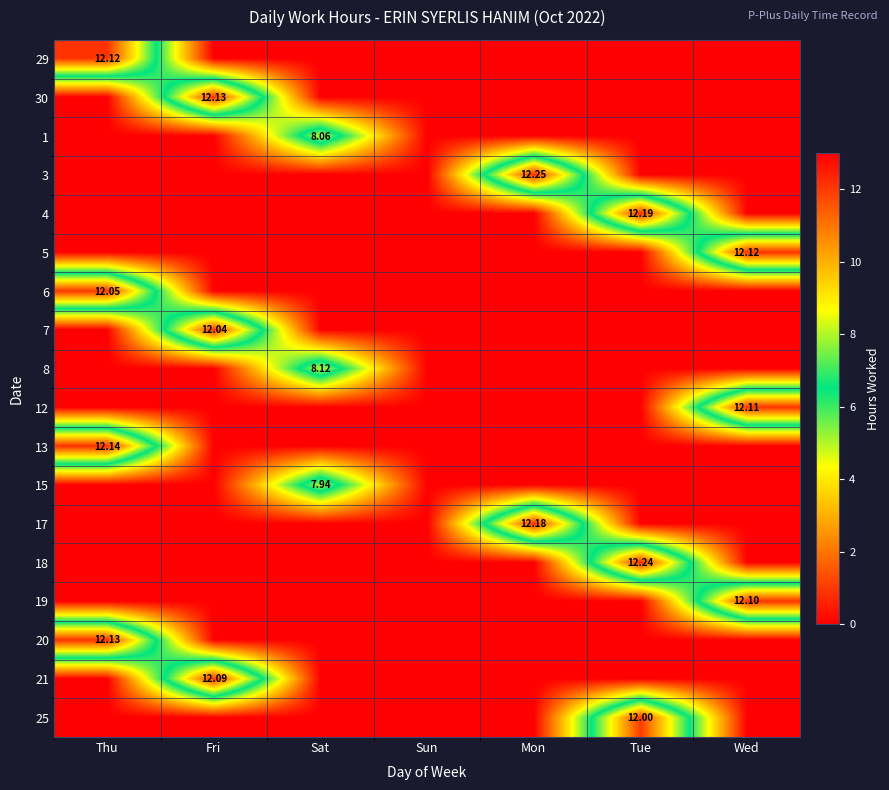

Which has a higher value, Fri or Thu?

Thu